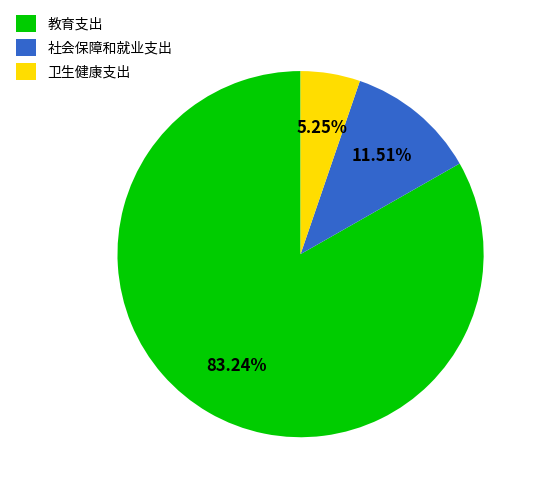

What percentage is the 教育支出 slice, to the nearest percent?

83%